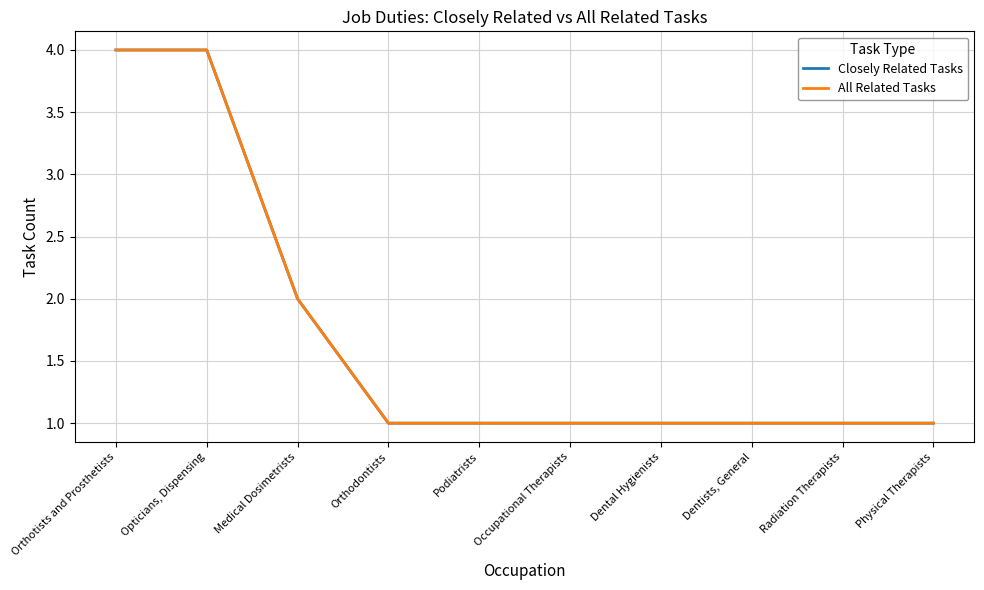

Between Dentists, General and Physical Therapists, which series saw the biggest shift?

Closely Related Tasks